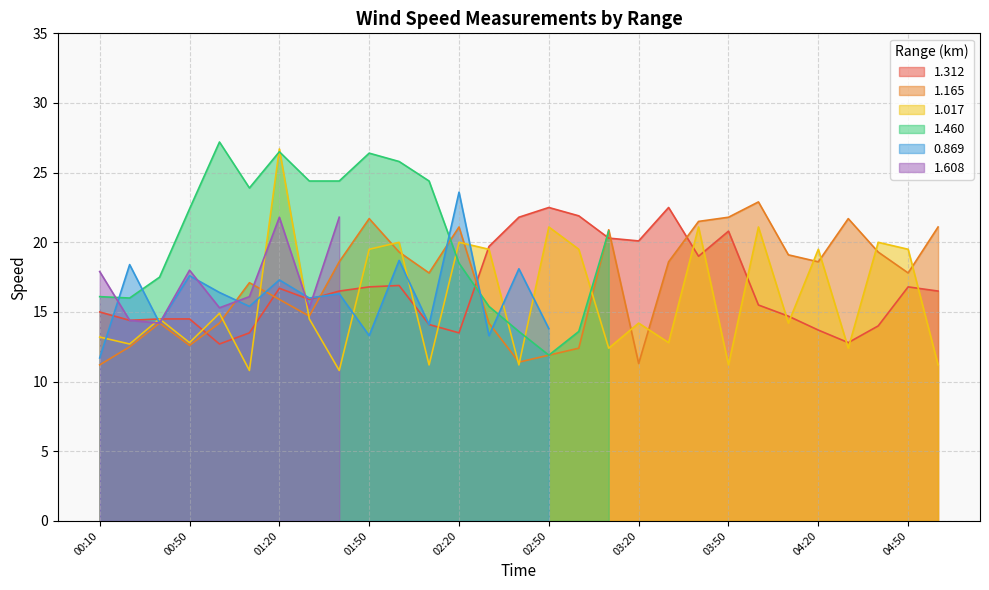

Between which two adjacent categories do 1.312 and 1.165 first intersect?

00:50 and 01:00